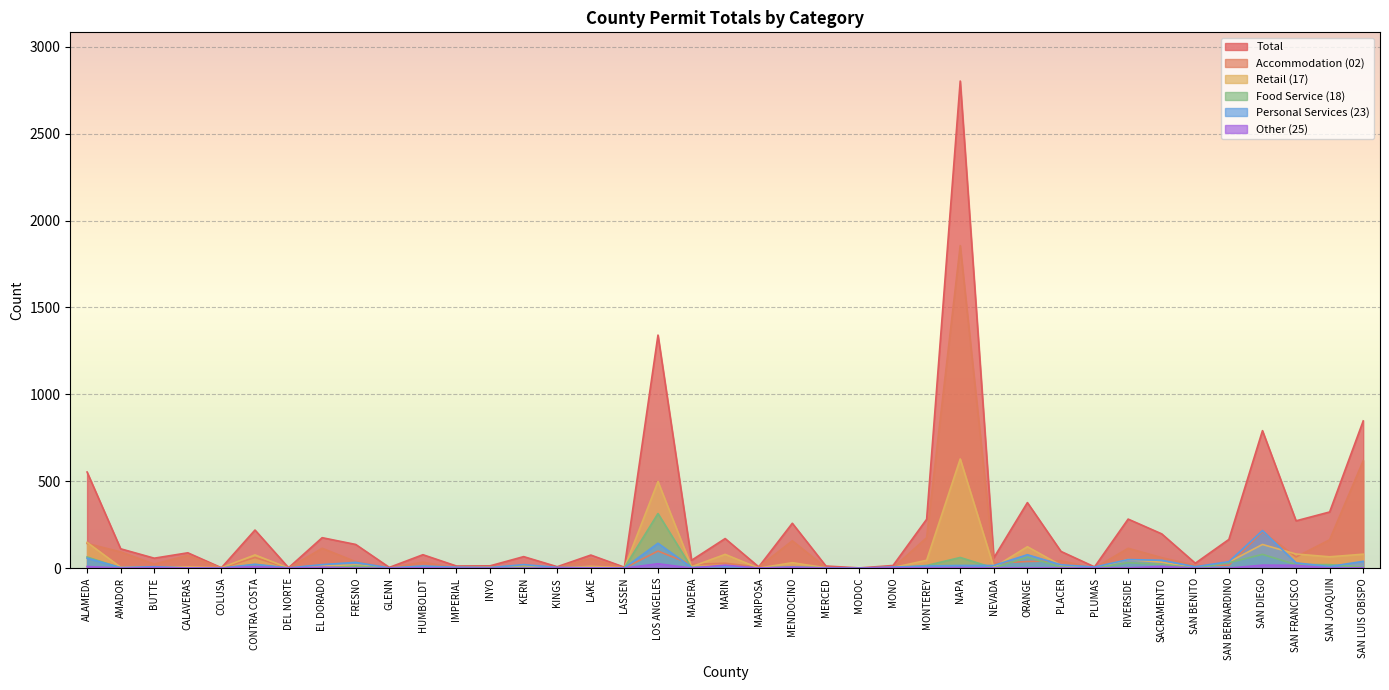

At which category is the sum across all series the highest?

NAPA